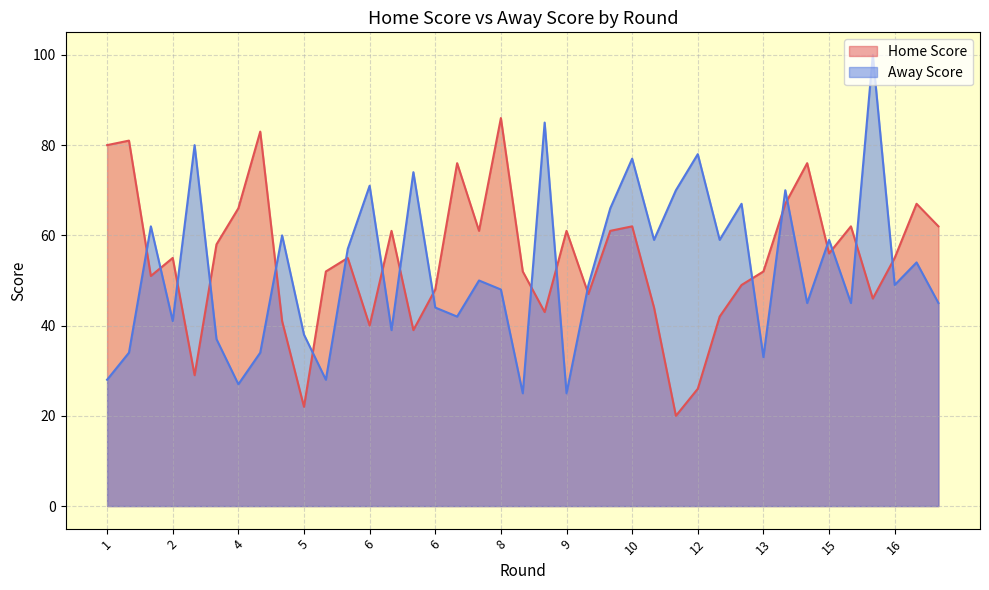

Between 22 and 6, which is larger?

22